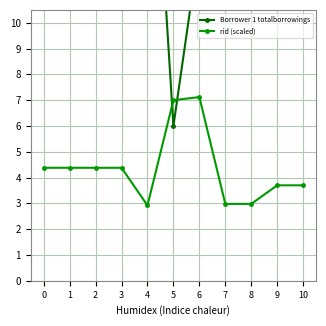

What is the value of the Borrower 1 totalborrowings point at the 10th from the left?

35.0